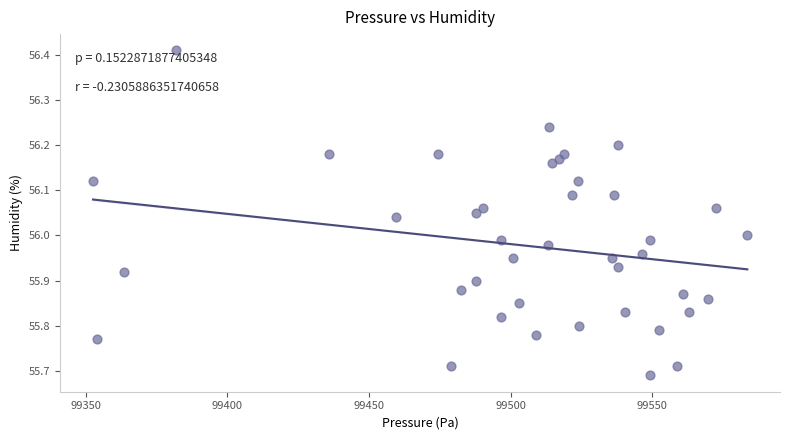

What is the range of X values (max minus min)?

230.8